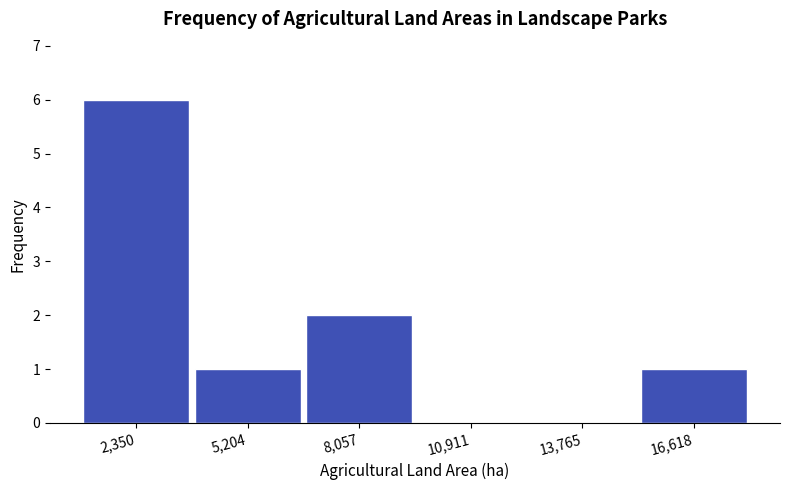

Over which range of the x-axis is the bar tallest?

1000 to 4000